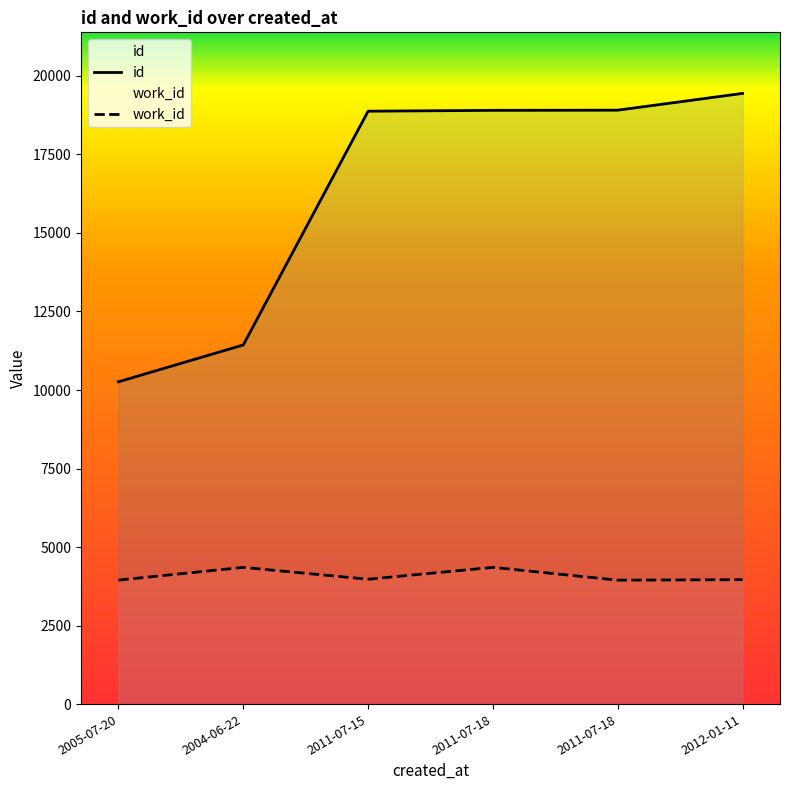

What is the total value across all series at 2005-07-20?

14210